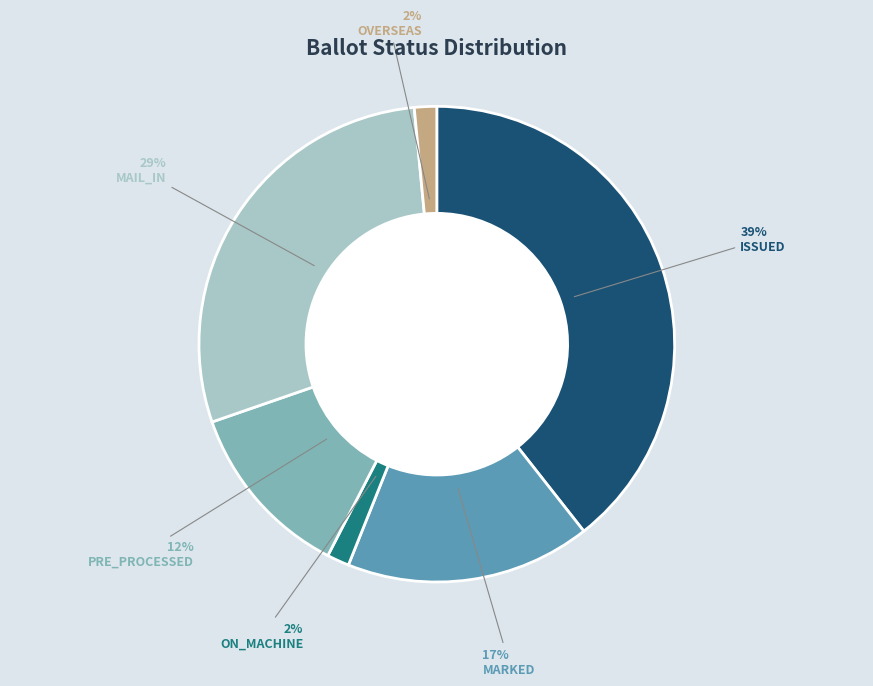

How many segments does this pie chart have?

6